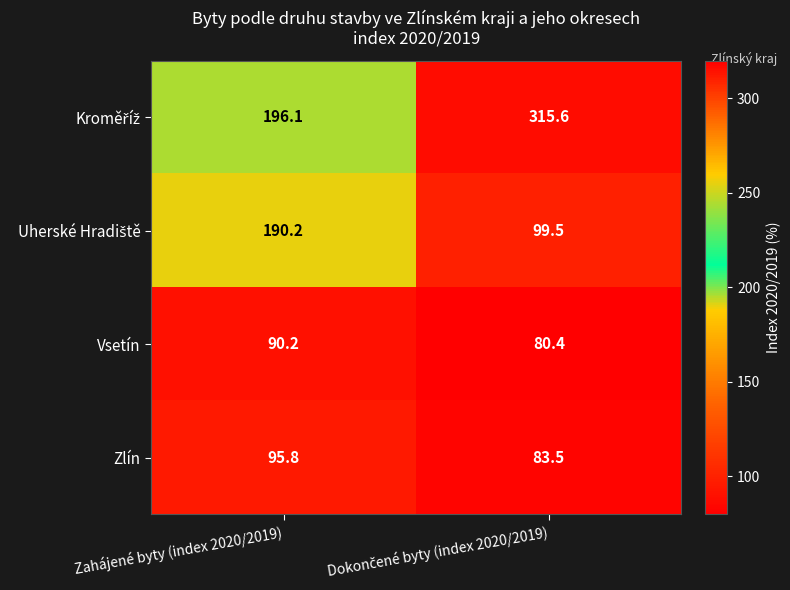

What is the difference between the maximum and minimum values in the Vsetín series?

9.8